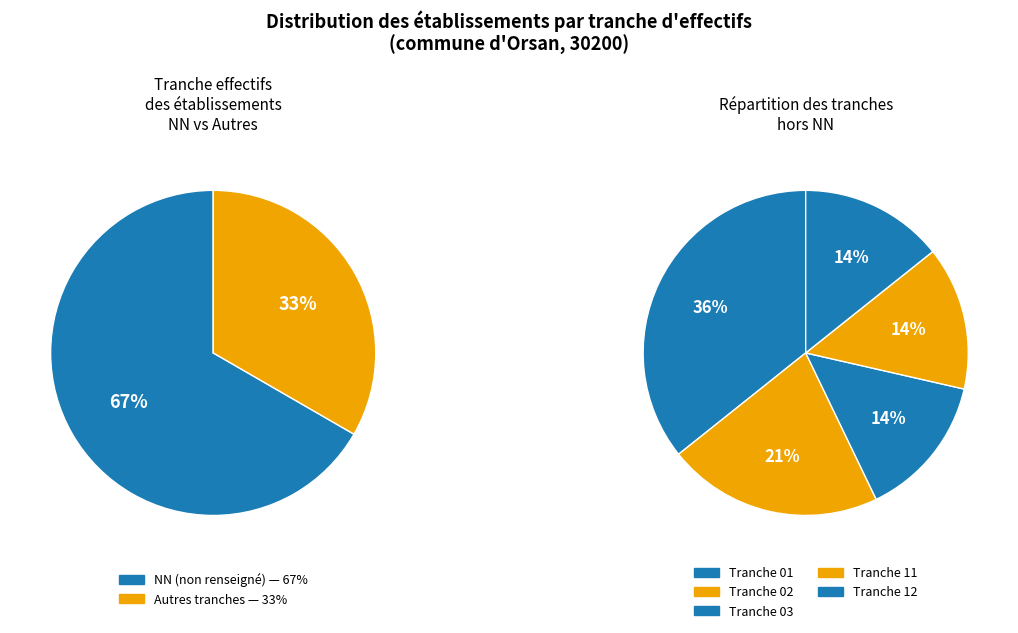

True or false: 03 accounts for 5% of the total.

True